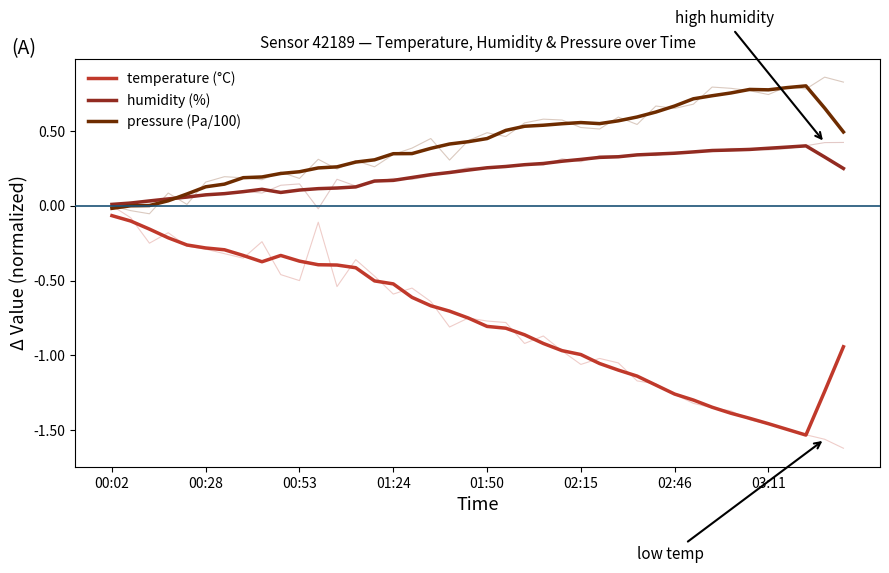

Reading left to right, list all the values displayed in this chart.

temperature (°C): -0.1	-0.1	-0.2	-0.2	-0.3	-0.3	-0.3	-0.3	-0.4	-0.3	-0.4	-0.4	-0.4	-0.4	-0.5	-0.5	-0.6	-0.7	-0.7	-0.7	-0.8	-0.8	-0.9	-0.9	-1.0	-1.0	-1.1	-1.1	-1.1	-1.2	-1.3	-1.3	-1.3	-1.4	-1.4	-1.5	-1.5	-1.5	-1.2	-0.9
humidity (%): 0.0	0.0	0.0	0.0	0.1	0.1	0.1	0.1	0.1	0.1	0.1	0.1	0.1	0.1	0.2	0.2	0.2	0.2	0.2	0.2	0.3	0.3	0.3	0.3	0.3	0.3	0.3	0.3	0.3	0.3	0.4	0.4	0.4	0.4	0.4	0.4	0.4	0.4	0.3	0.2
pressure (Pa/100): -0.0	-0.0	0.0	0.0	0.1	0.1	0.1	0.2	0.2	0.2	0.2	0.3	0.3	0.3	0.3	0.3	0.3	0.4	0.4	0.4	0.4	0.5	0.5	0.5	0.5	0.6	0.5	0.6	0.6	0.6	0.7	0.7	0.7	0.8	0.8	0.8	0.8	0.8	0.7	0.5